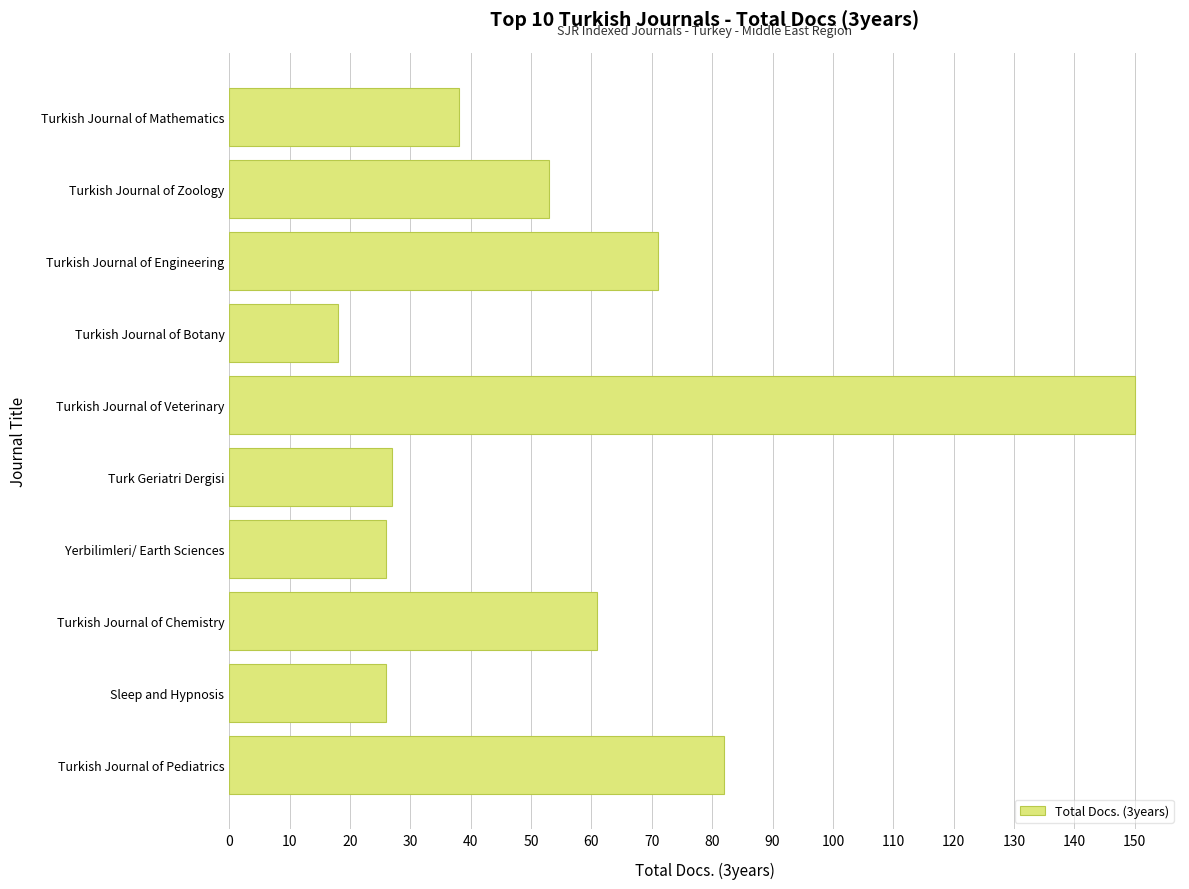

What is the difference between the second highest and second lowest values?

56